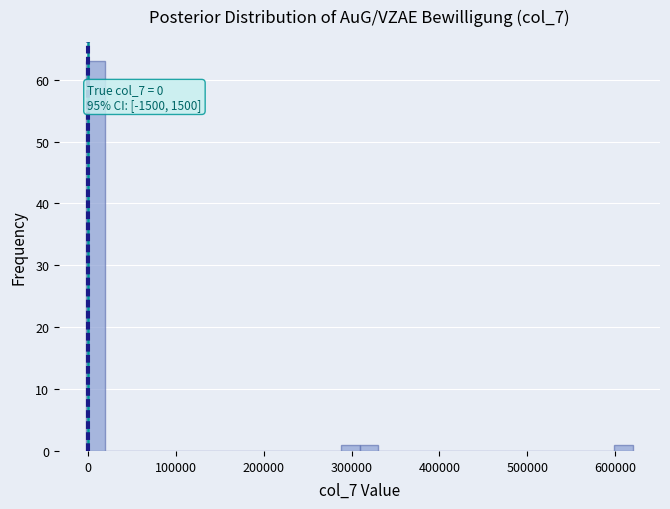

Read against the x-axis, roughly where is the centre of the tallest bar?

10000